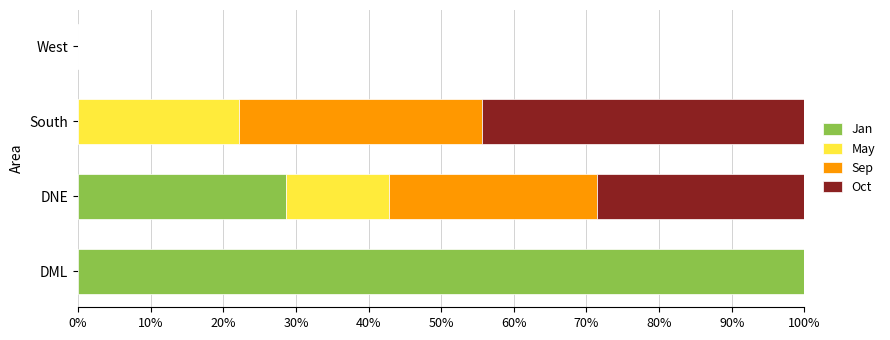

Which category has the highest value in the Jan series?

DML